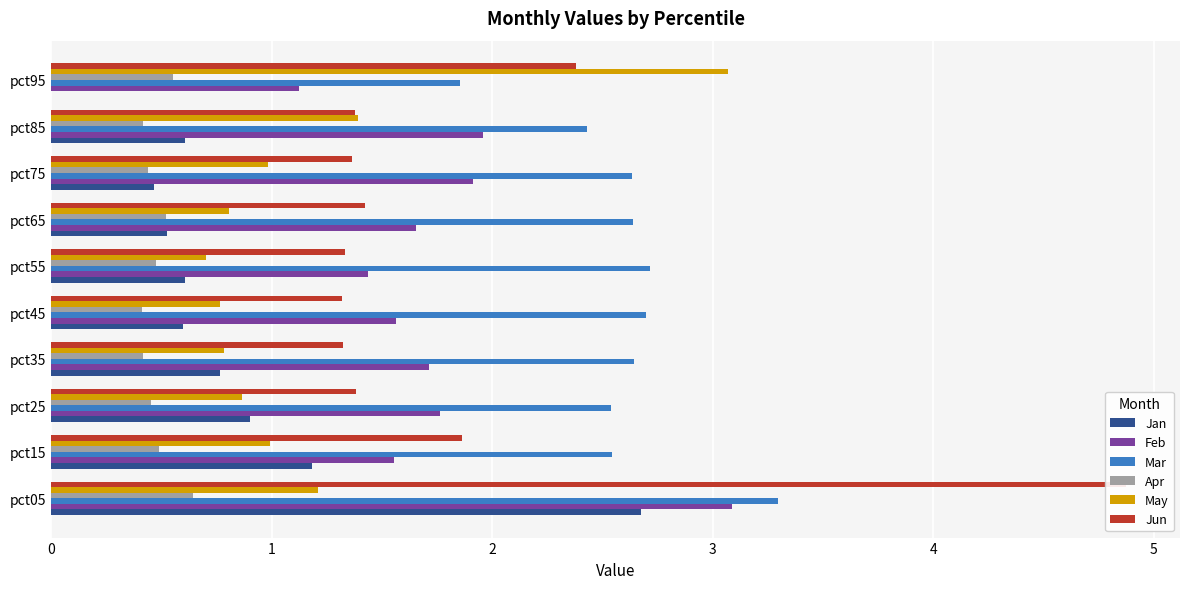

What is the sum of the Mar values at pct45 and pct85?

5.1